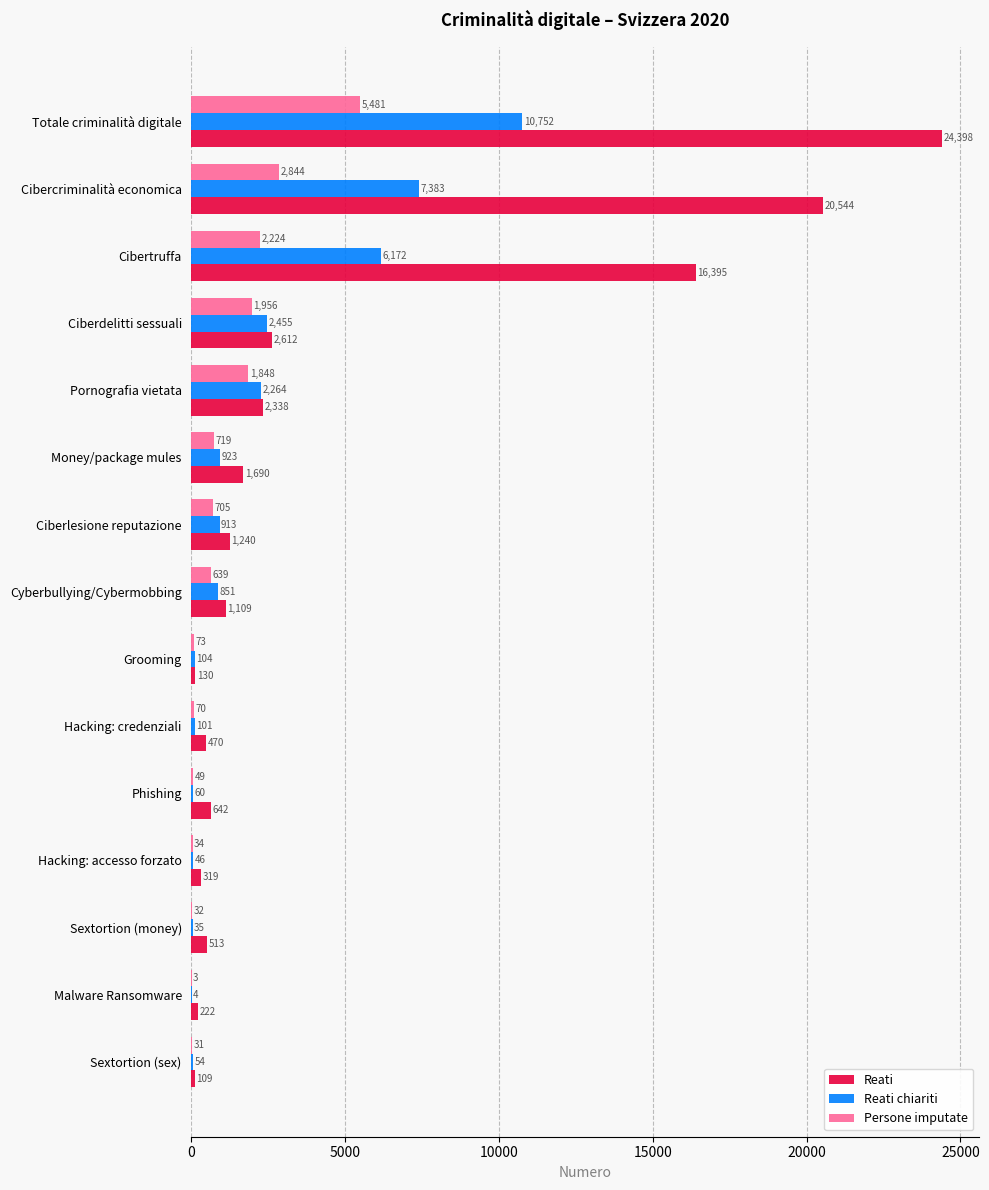

Where is Reati chiariti nearest to the value 5378?

Cibertruffa